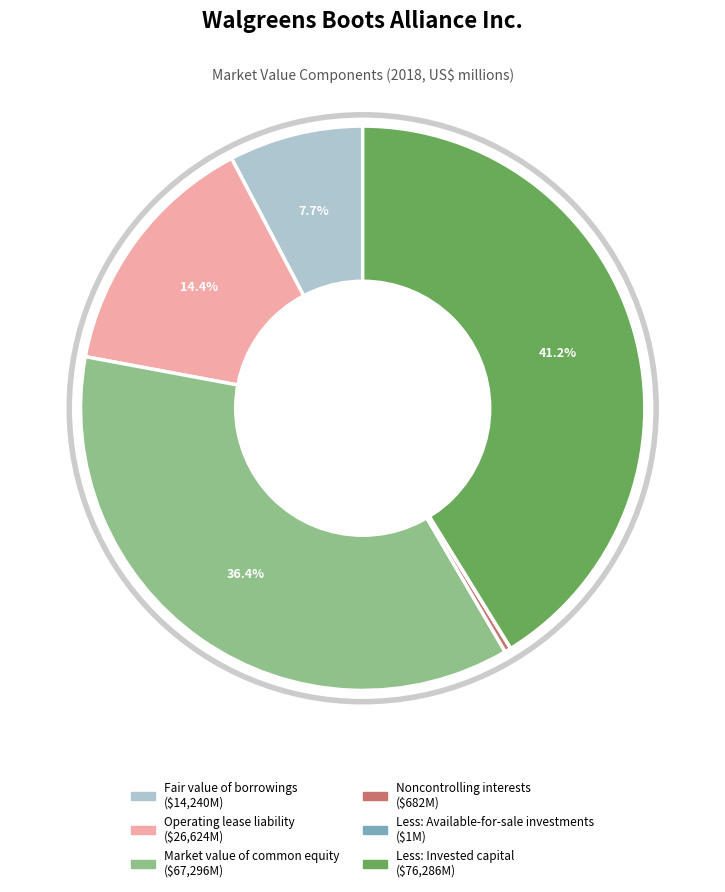

Do Market value of common equity and Fair value of borrowings together represent more than half of the pie?

No